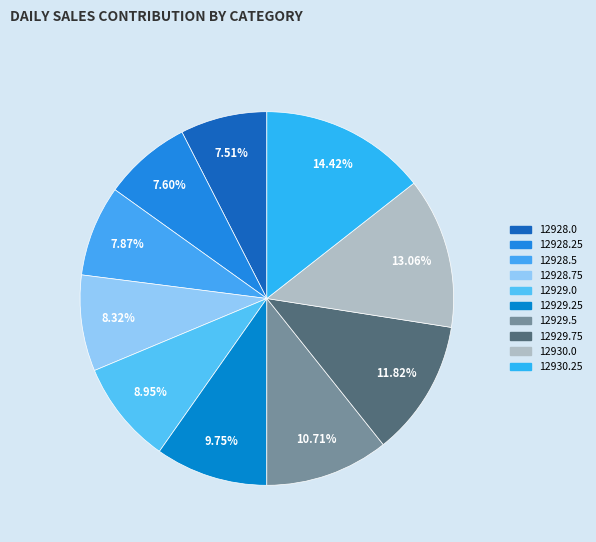

Between 12928.75 and 12928.25, which is larger?

12928.75